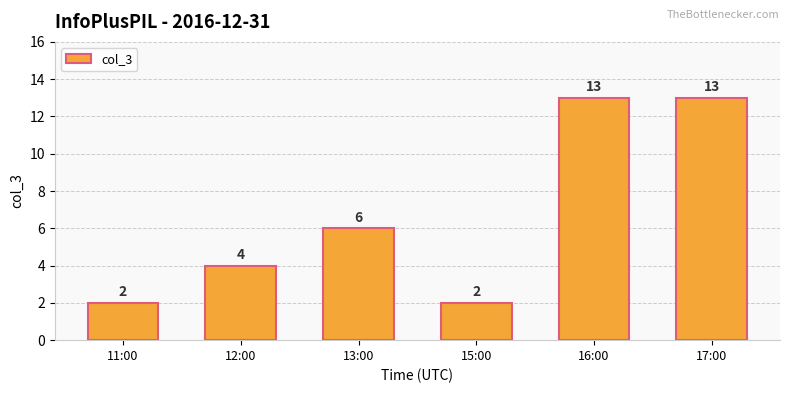

What is the label of the 1st bar from the right?

17:00